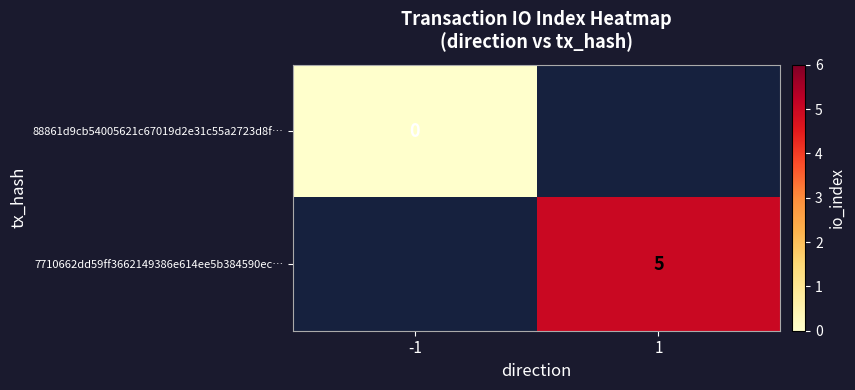

Count the number of data series in this chart.

2